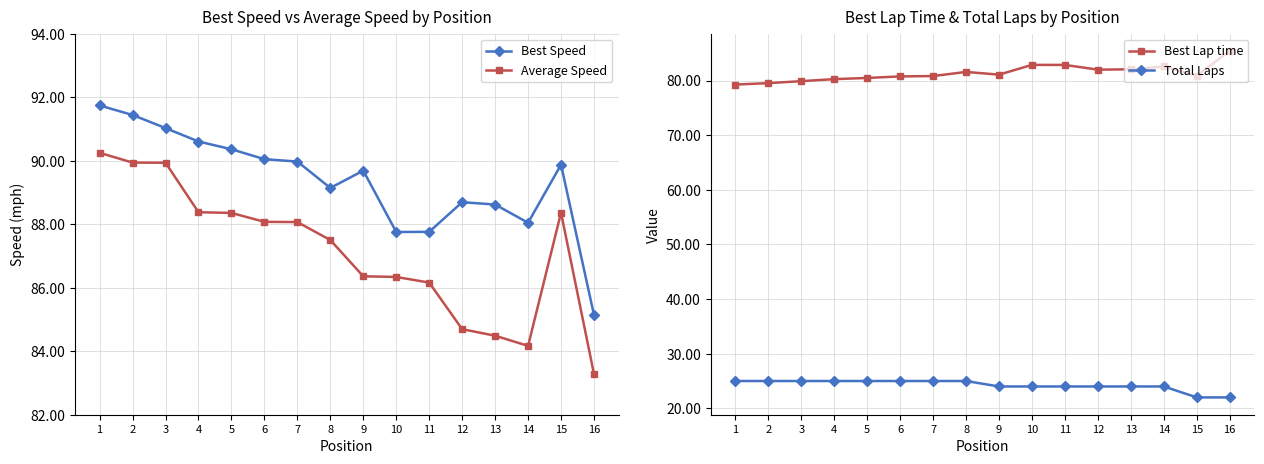

True or false: Total Laps has a value of 24.0 at 13.

True